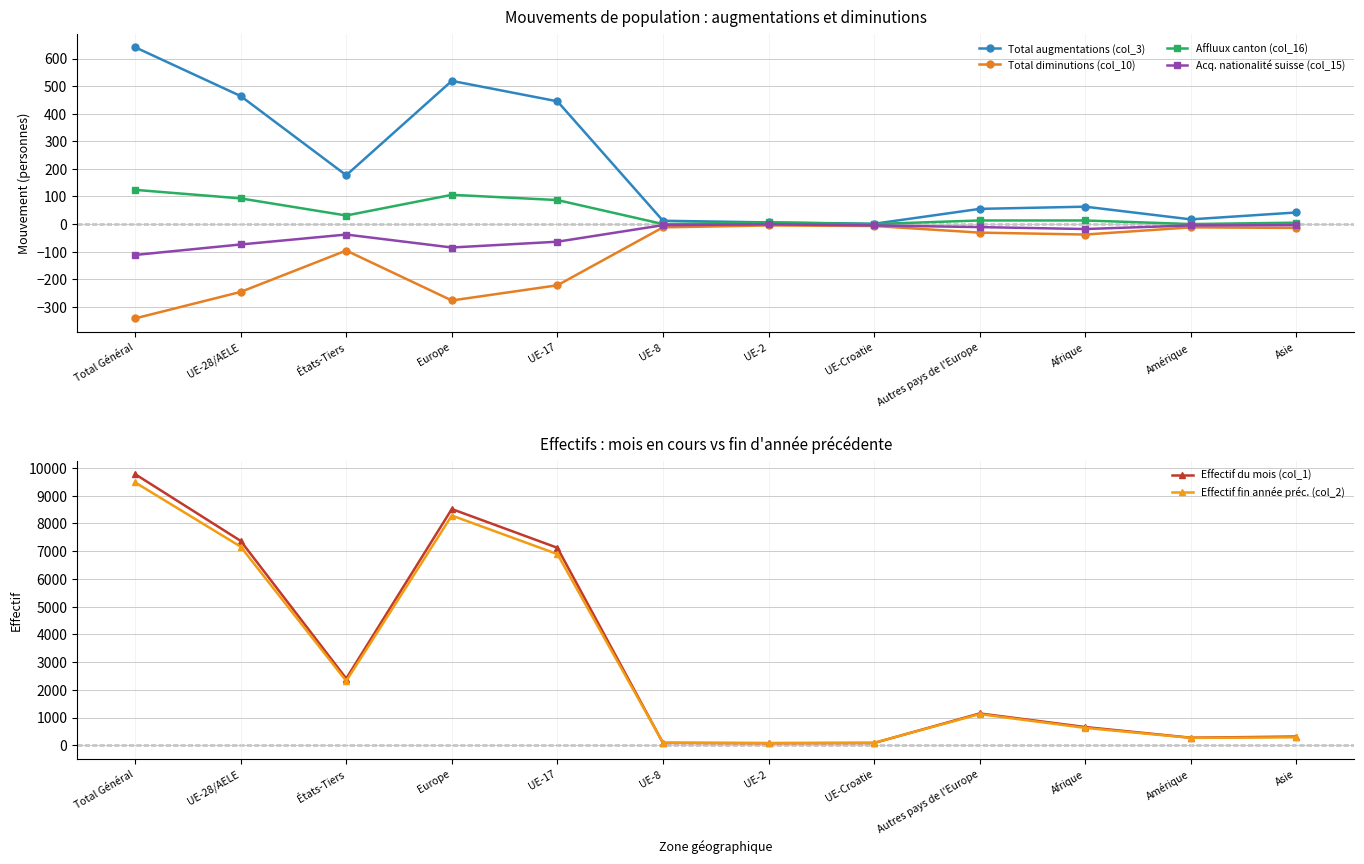

How many interior local peaks does the Effectif du mois (col_1) series have?

2